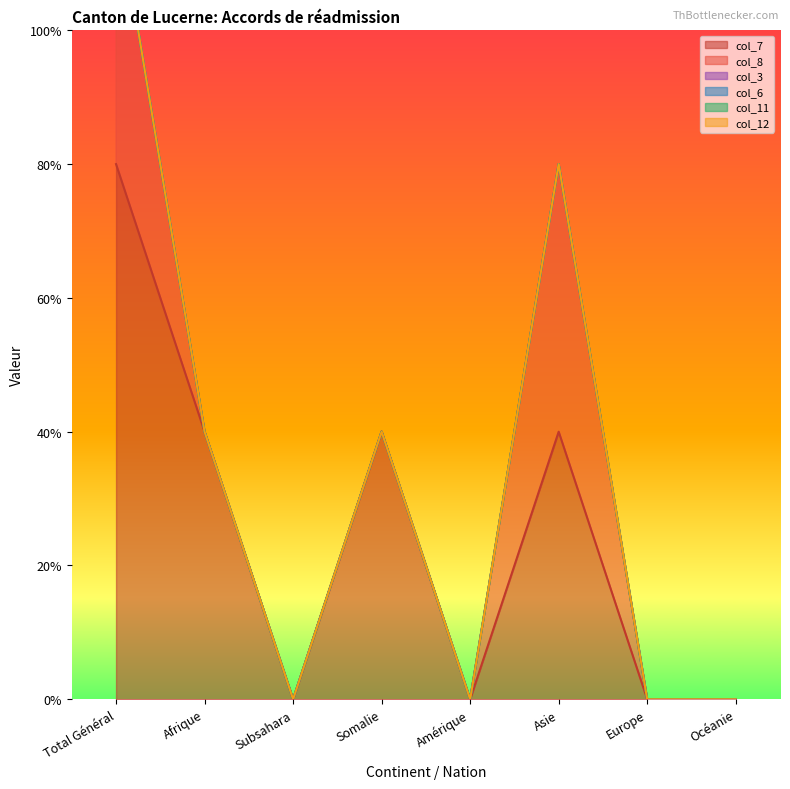

True or false: col_12 and col_3 cross at least once.

False